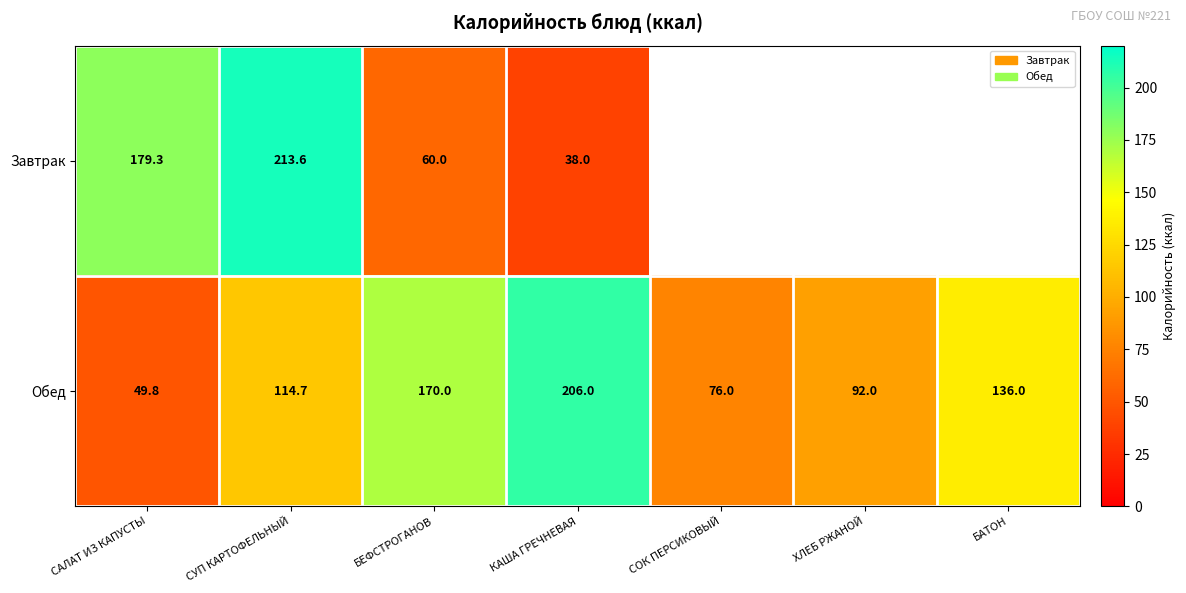

Which category has the lowest value in the Обед series?

САЛАТ ИЗ КАПУСТЫ